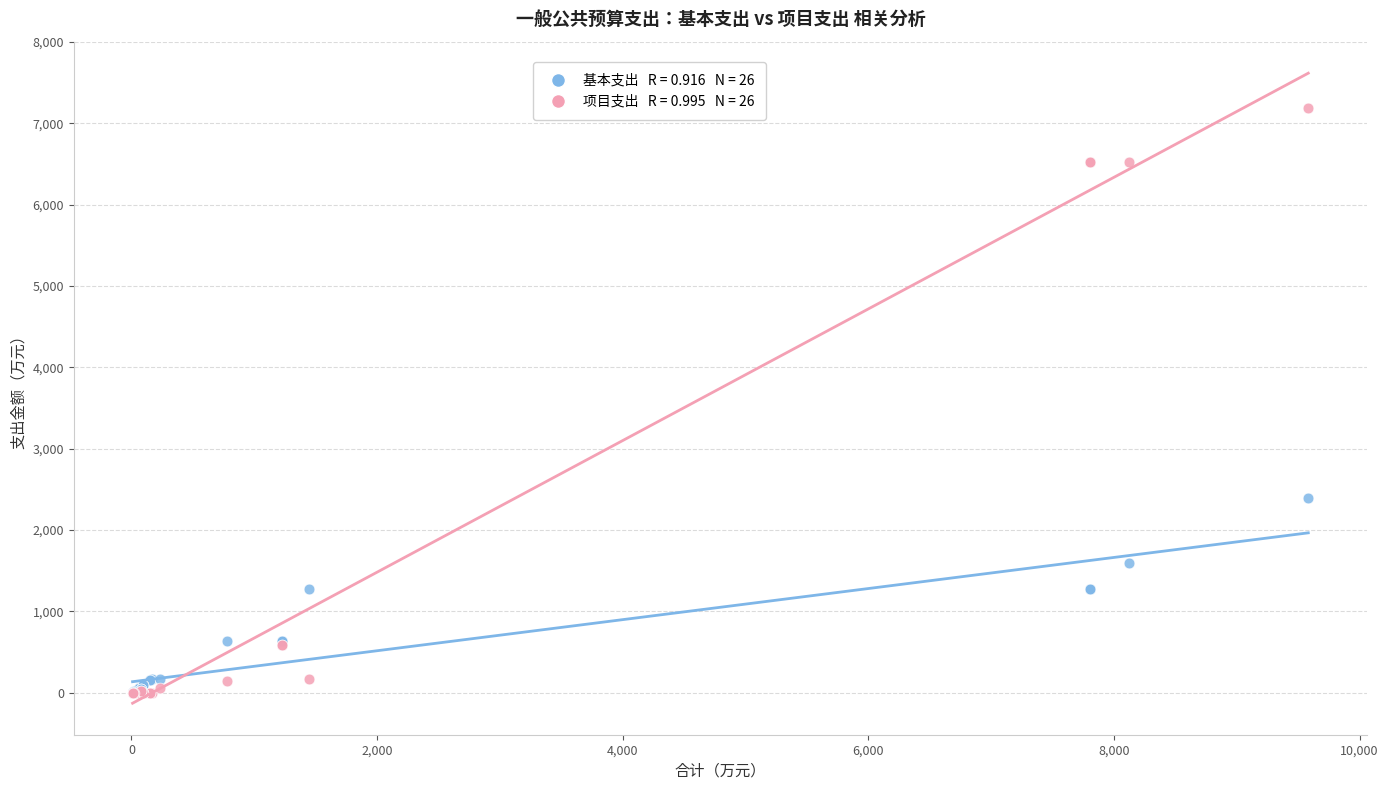

Across all series, what Y value is closest to 3591?

2399.9